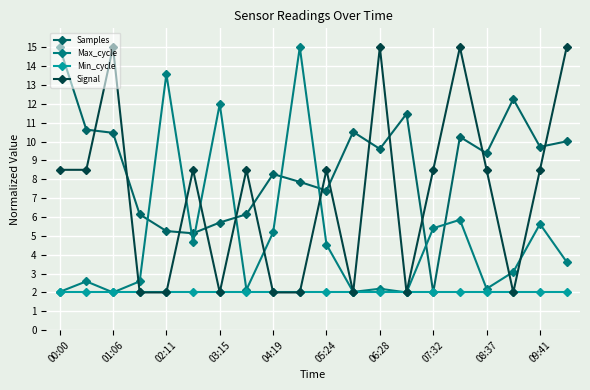

True or false: Samples and Min_cycle intersect in this chart.

False